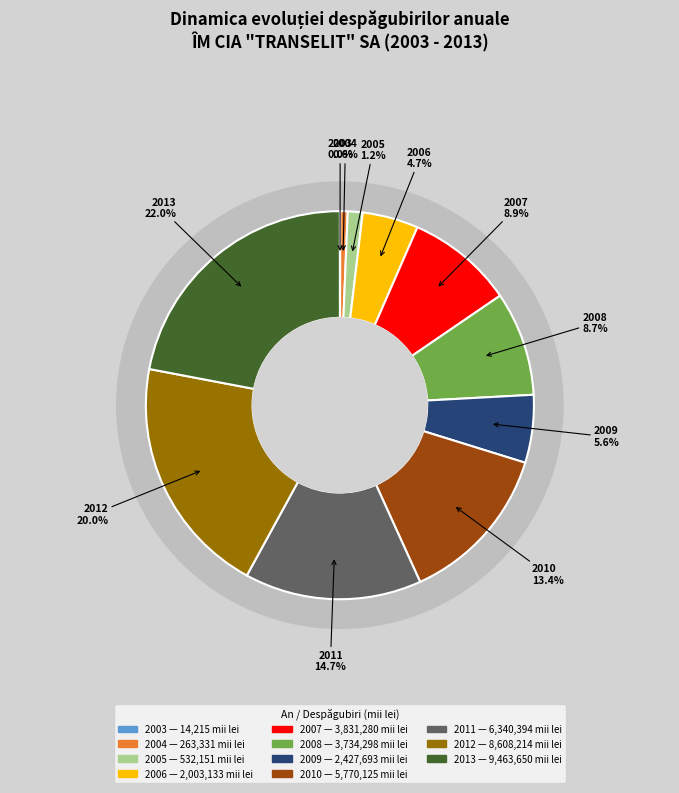

Is there a majority slice in this chart?

No